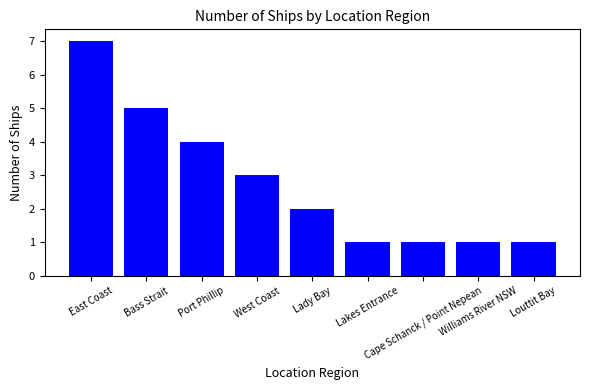

The chart shows a value of 7 at East Coast. True or false?

True